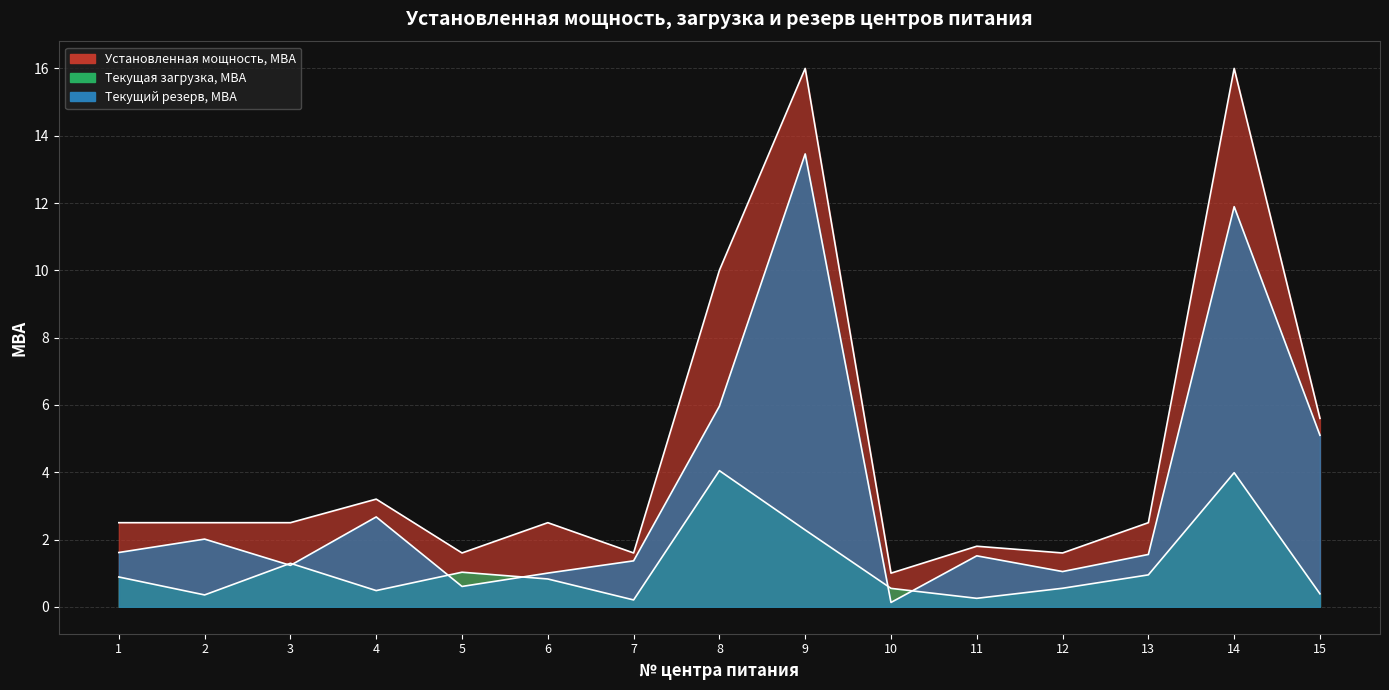

Between which two adjacent categories do Текущая загрузка, МВА and Текущий резерв, МВА first intersect?

2 and 3